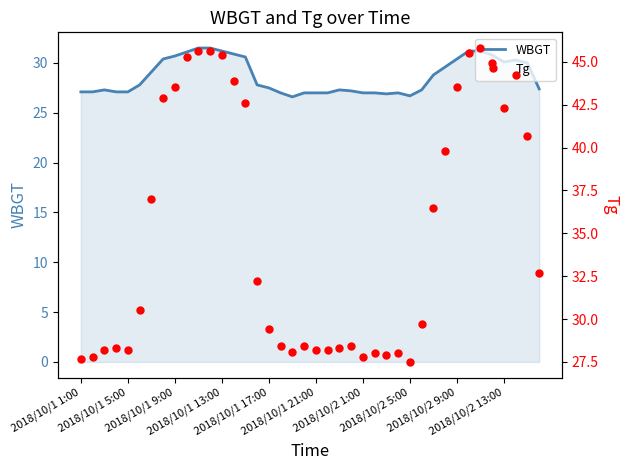

Rank the series by their average value, from lowest to highest.

WBGT, Tg